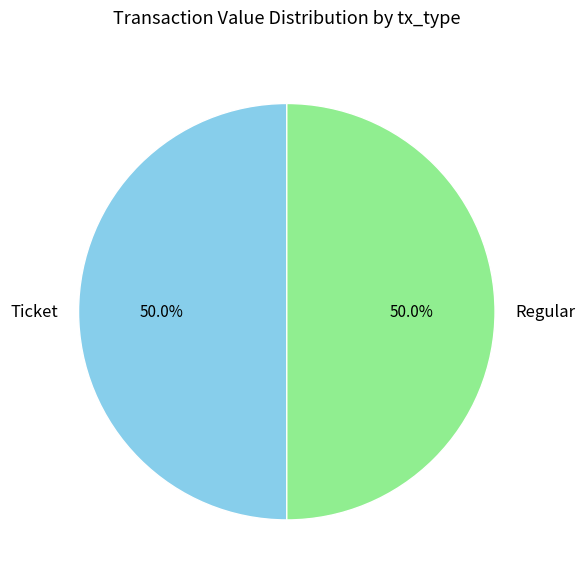

How many slices are in this pie chart?

2